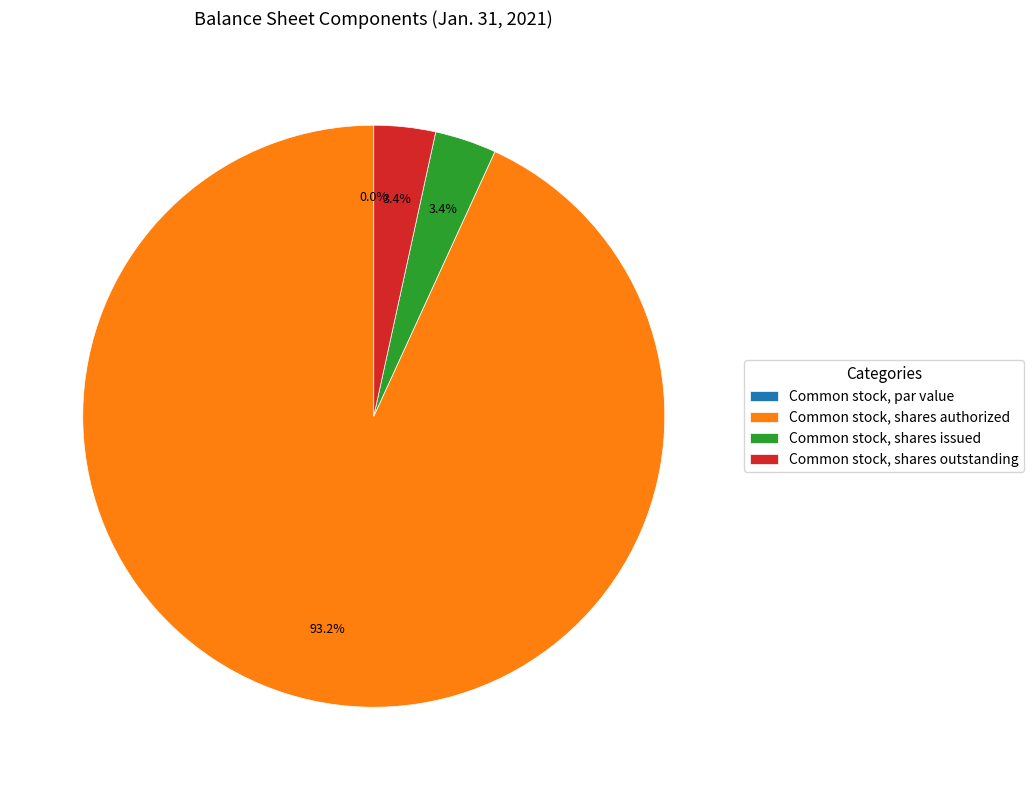

Is Common stock, par value the majority of the pie?

No